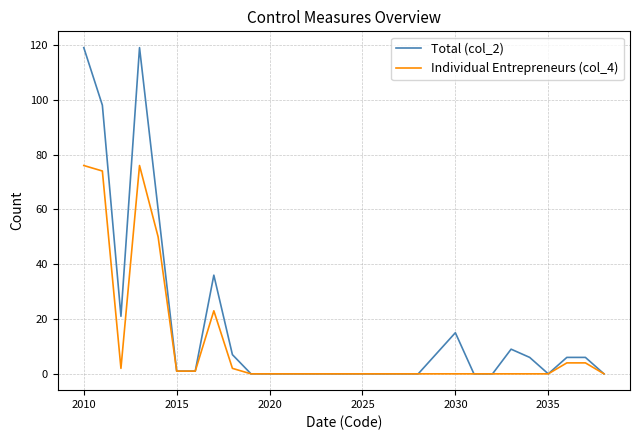

Which series has the largest total across all categories?

Total (col_2)